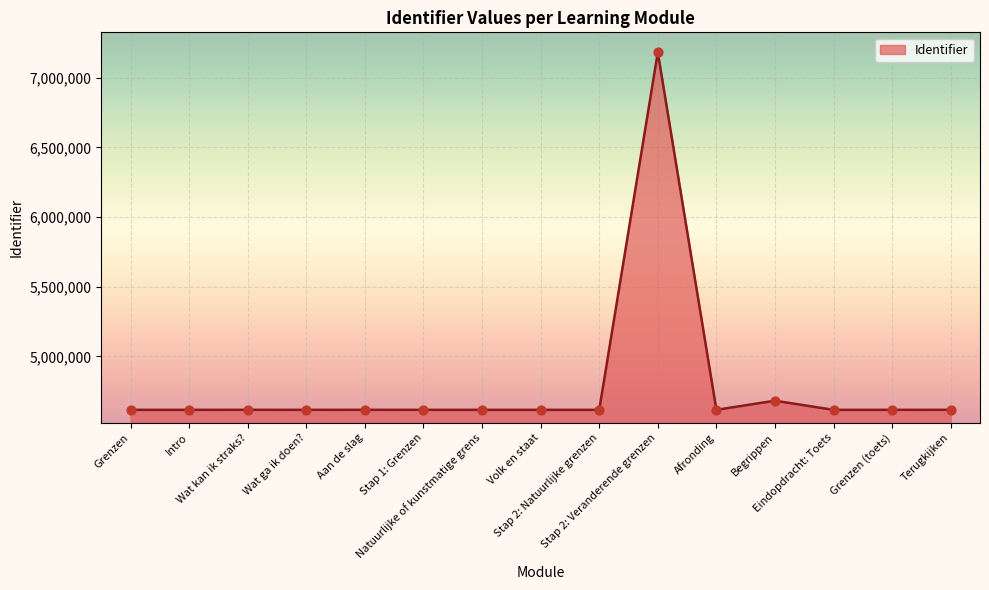

What is the change in value from Aan de slag to Volk en staat?

-194